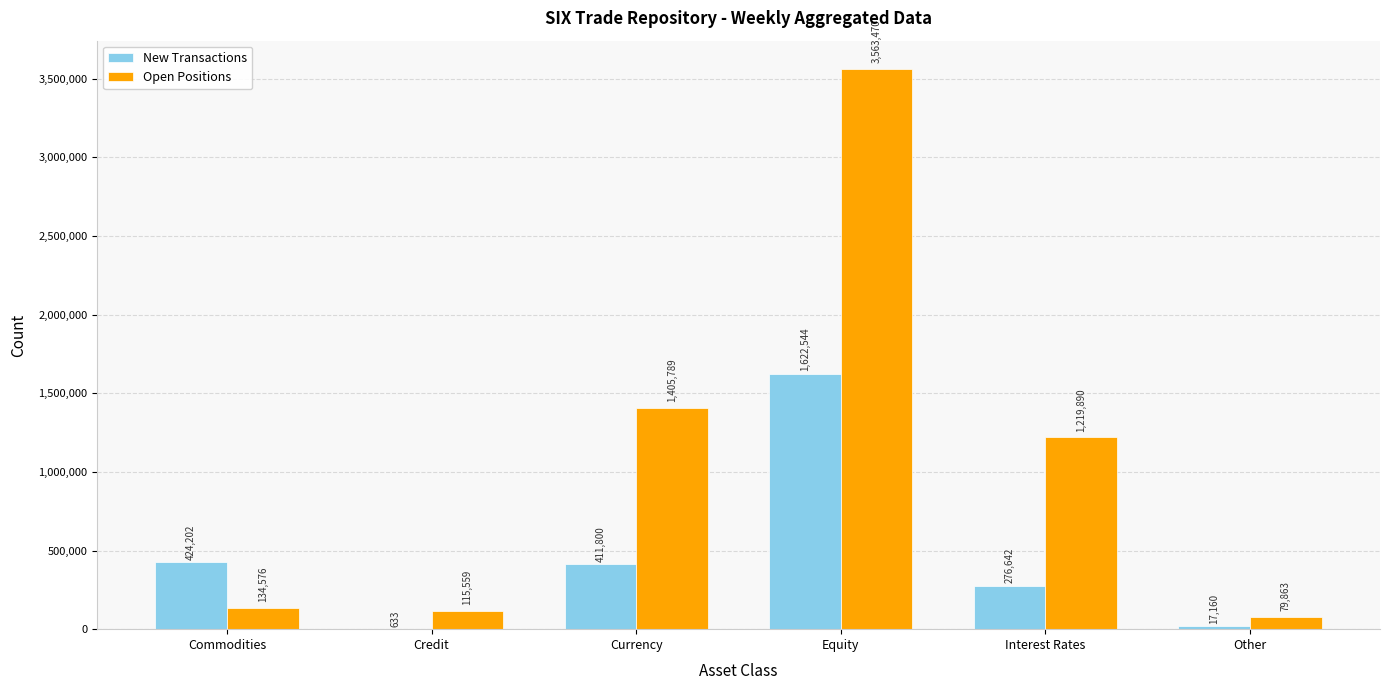

What are all the series names shown in the legend?

New Transactions, Open Positions